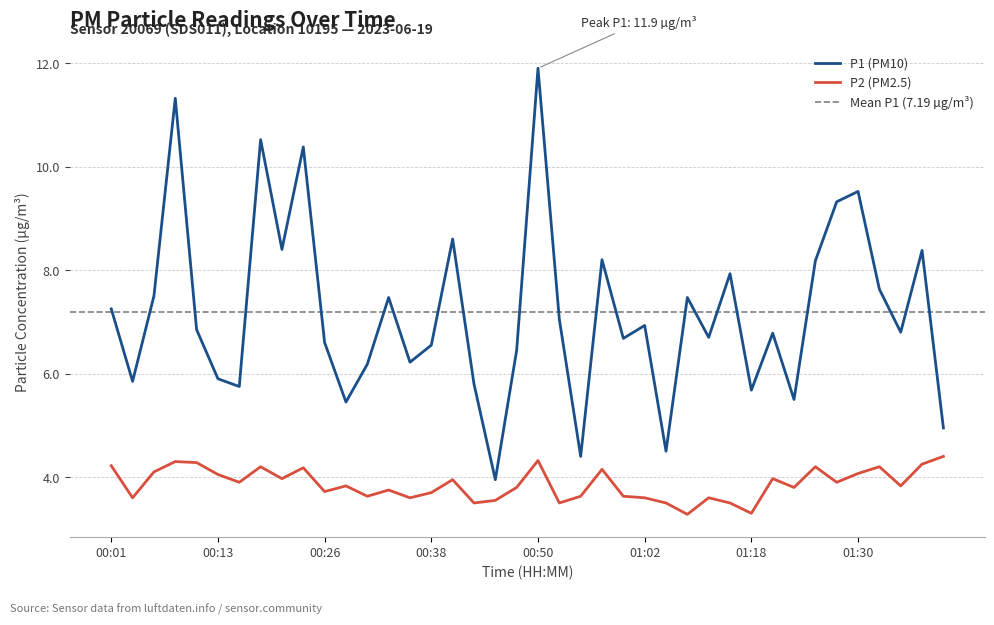

How many distinct data groups are displayed?

2